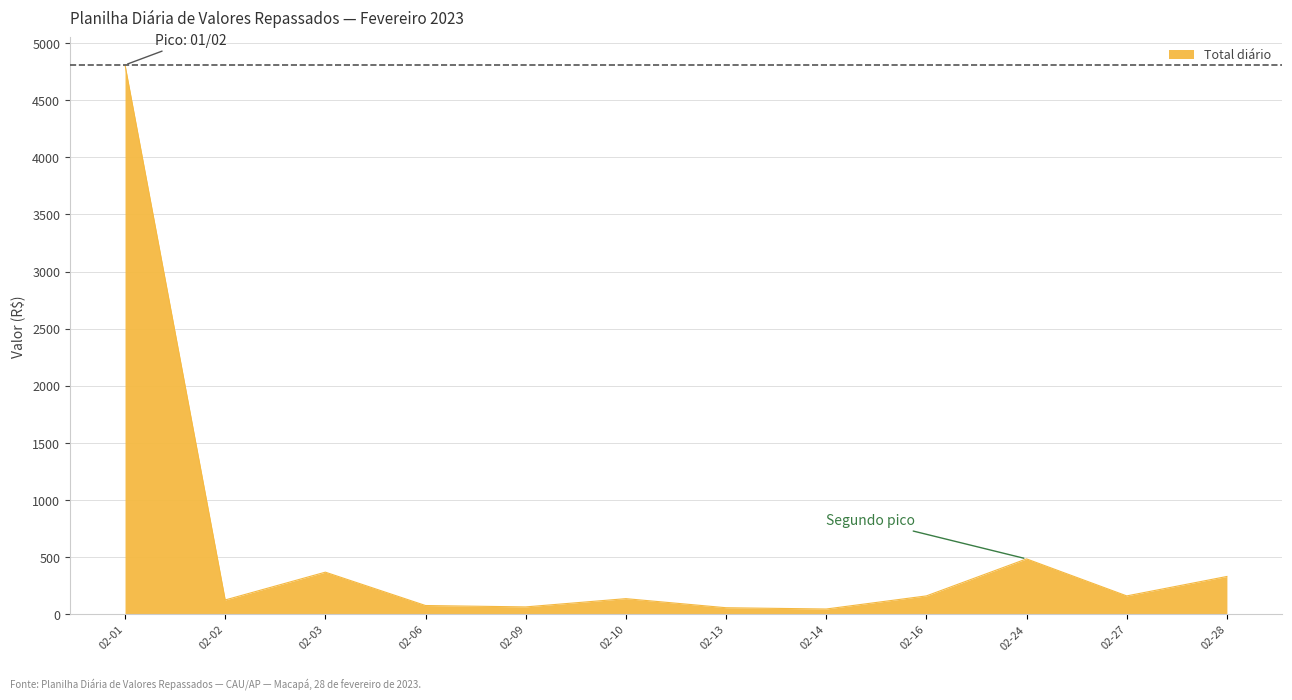

What is the maximum value shown in the chart?

4809.1